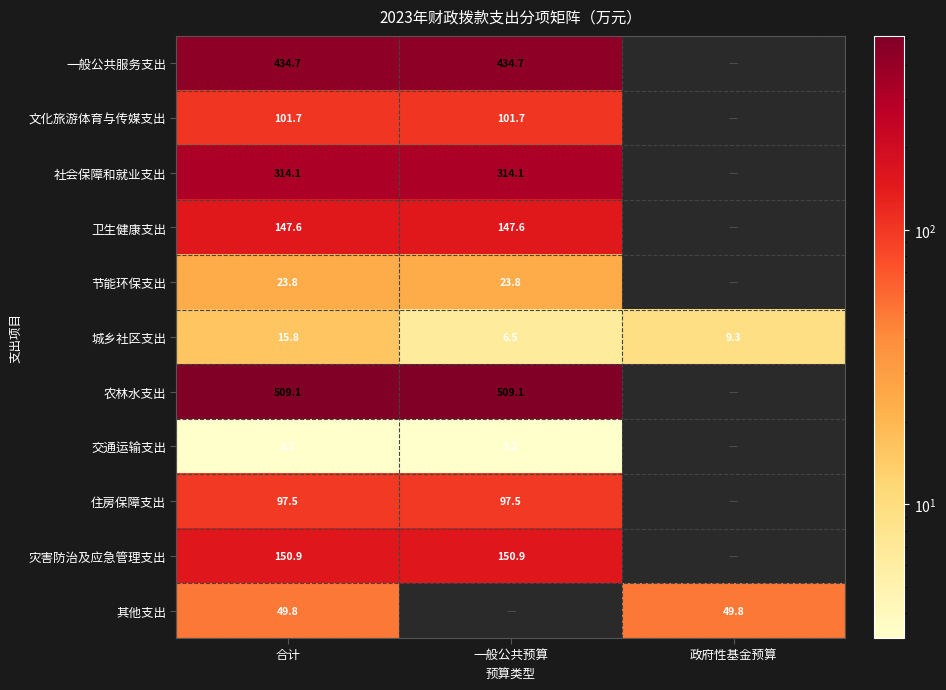

Where is 城乡社区支出 nearest to the value 11?

政府性基金预算